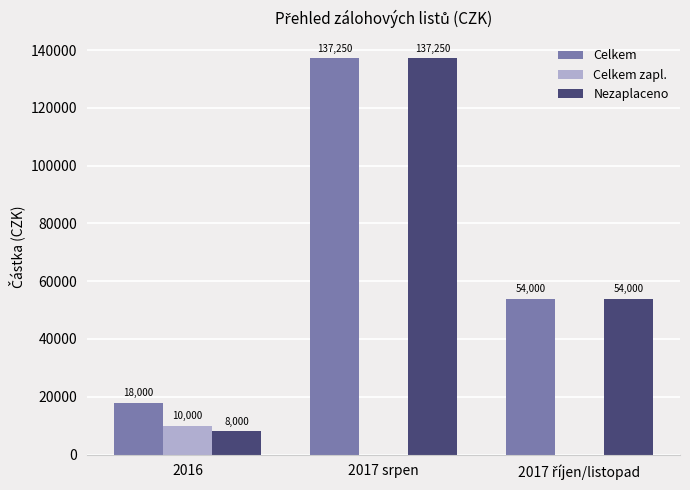

Which series has the largest total across all categories?

Celkem